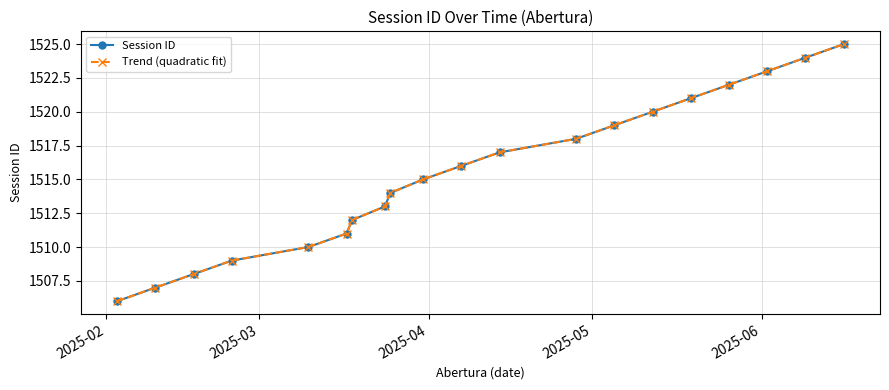

At how many categories does at least one series exceed 1510?

15